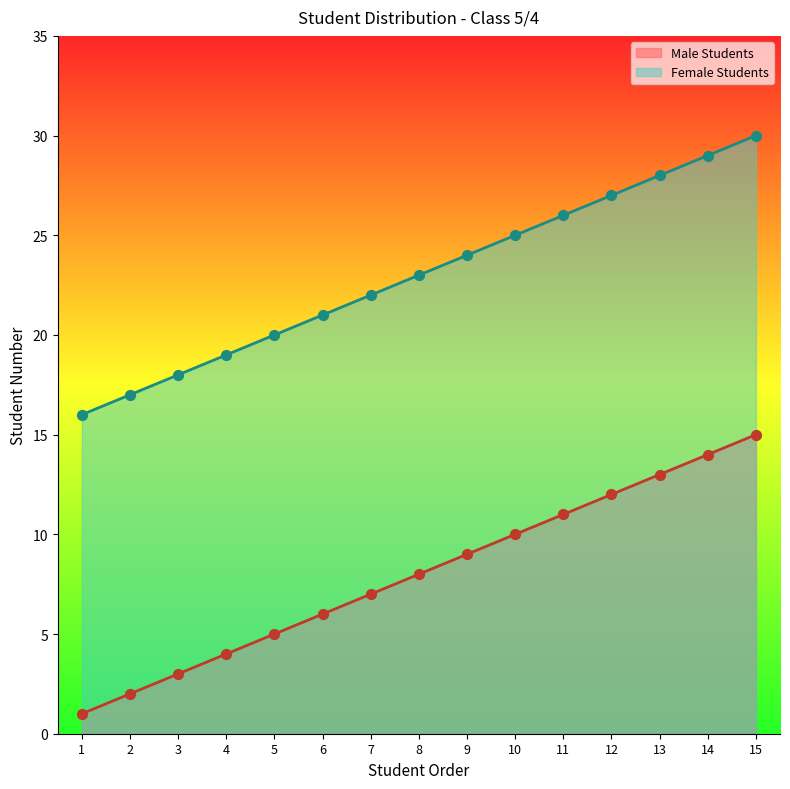

Is the value of Male Students at 5 greater than the value of Female Students at 2?

No